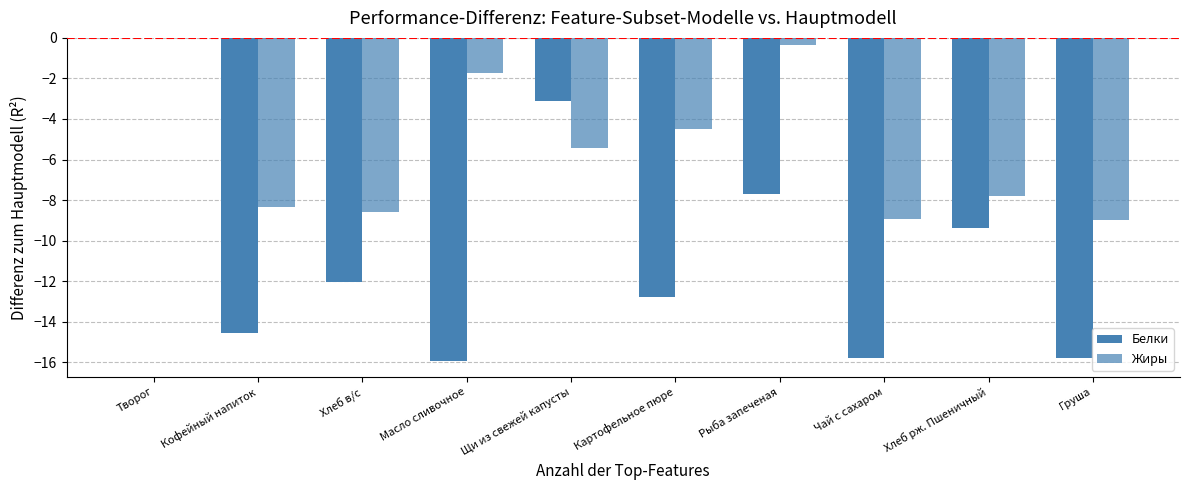

How many data points does each series have?

10